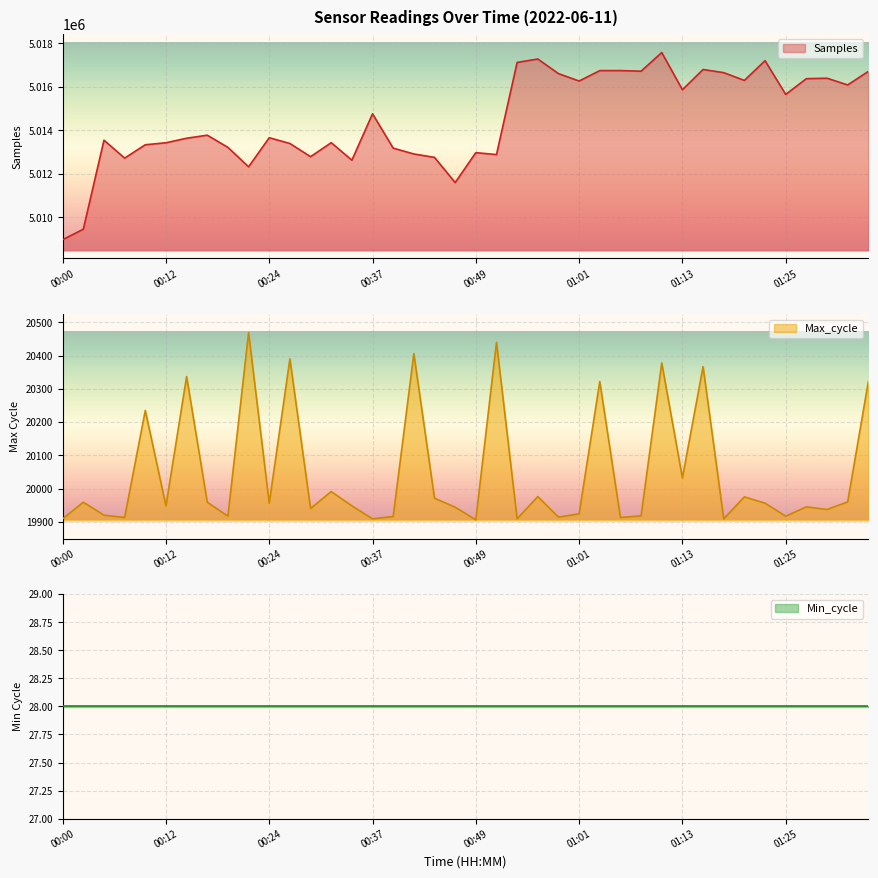

What is the highest value of the Samples series?

5017572